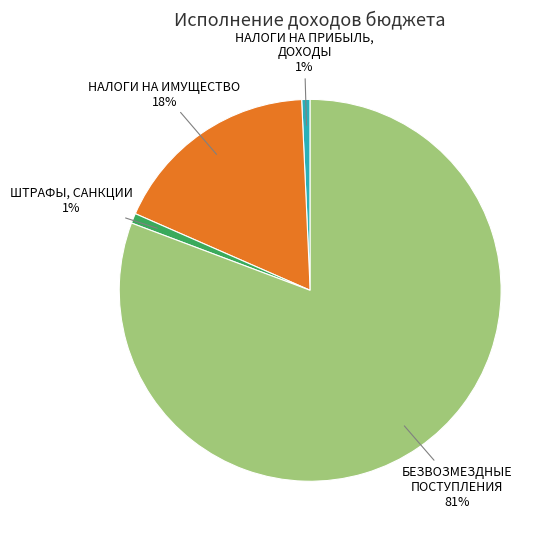

Does any single category account for the majority?

Yes